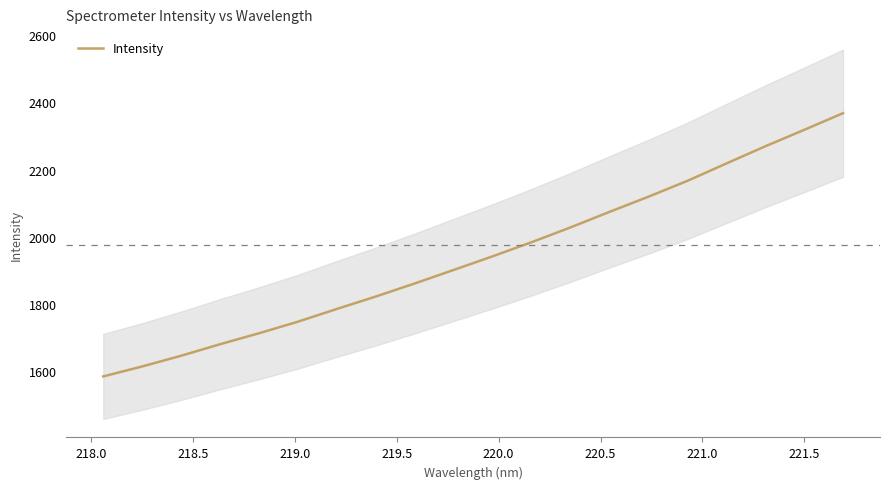

What is the maximum value for Intensity?

2367.7